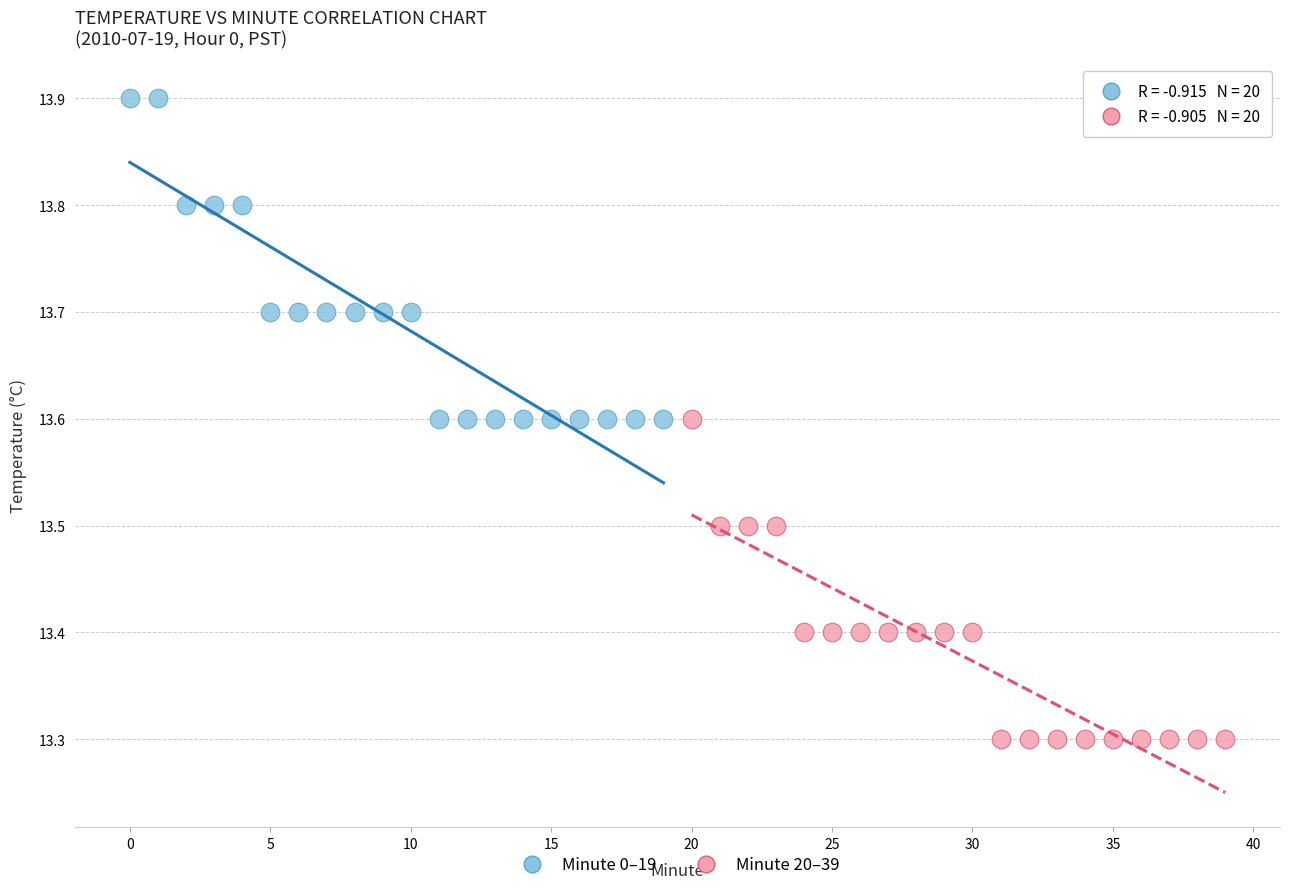

Which series contains the highest Y value?

Minute 0–19